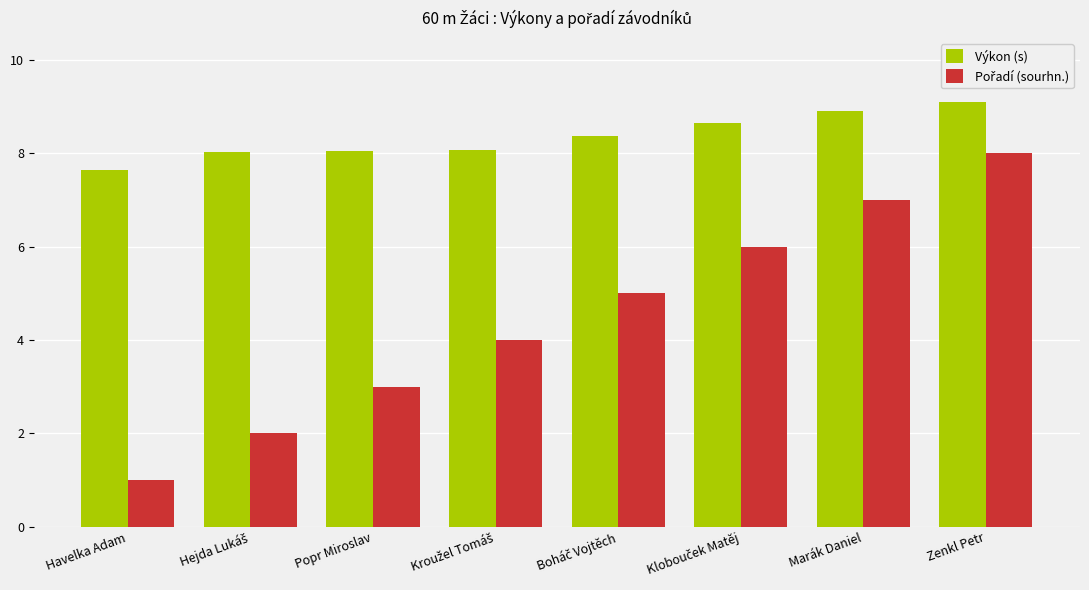

The value of Výkon (s) at Marák Daniel is 12.9. True or false?

False